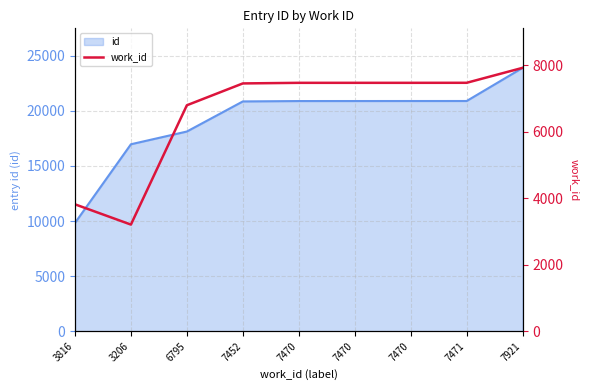

The value at 7921 is 4291. True or false?

False